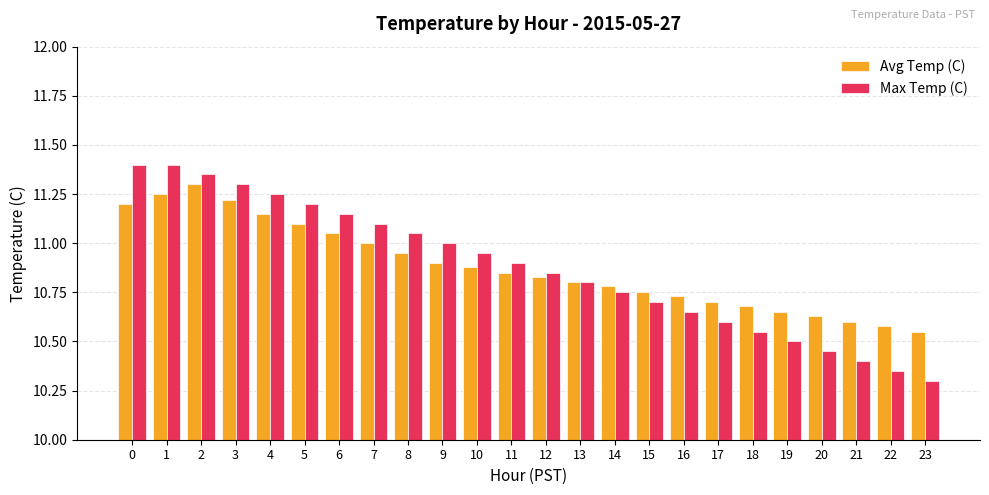

Between 2 and 9, which series saw the biggest shift?

Avg Temp (C)